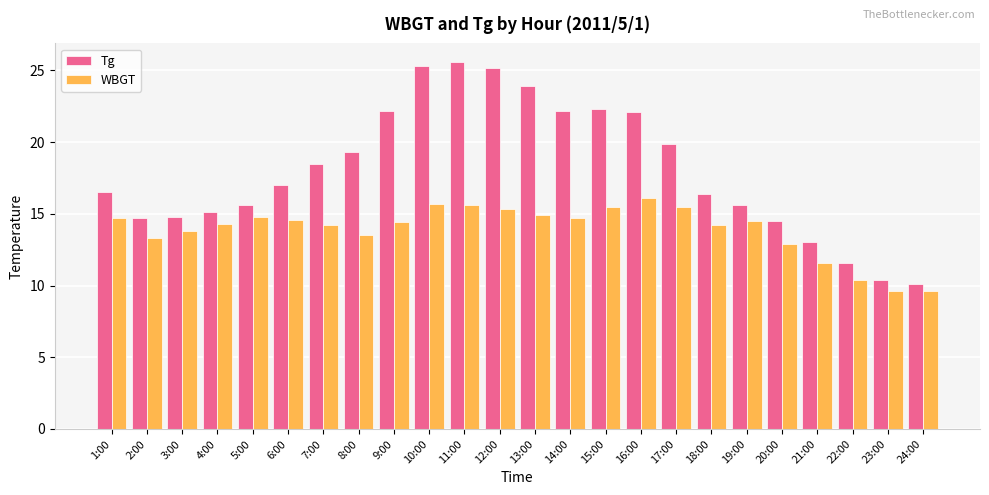

What are all the series names shown in the legend?

Tg, WBGT